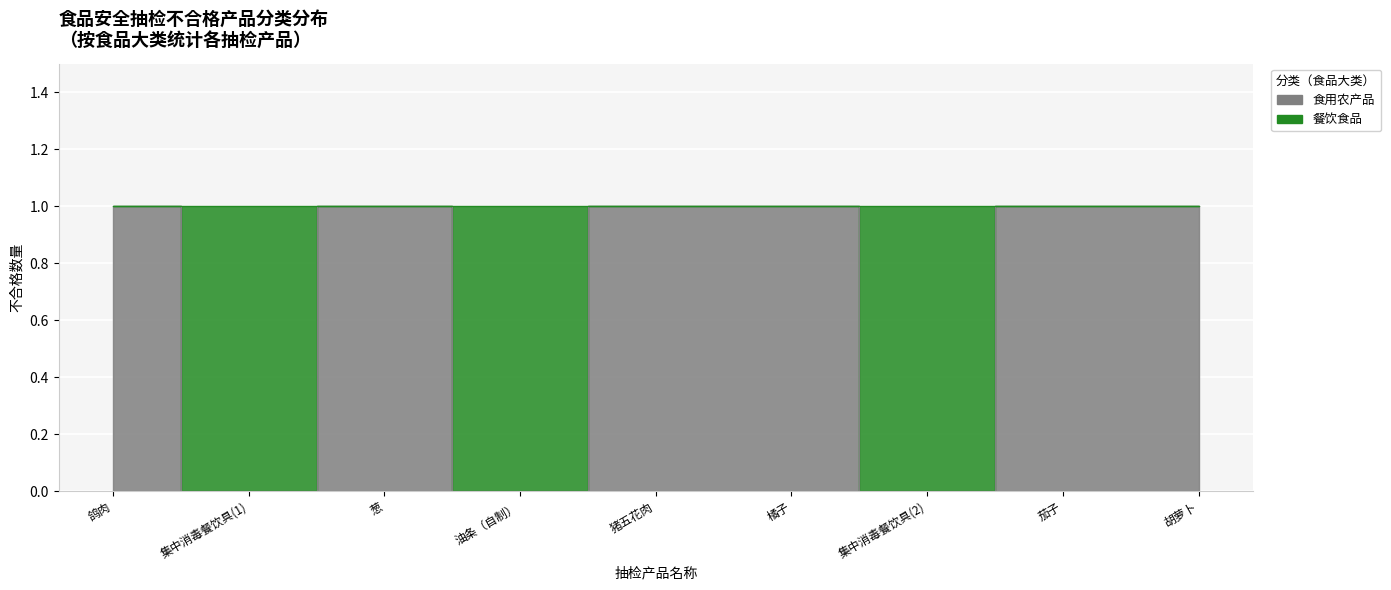

List the labels in order of value, smallest first.

集中消毒餐饮具(1), 油条（自制）, 集中消毒餐饮具(2), 鸽肉, 葱, 猪五花肉, 橘子, 茄子, 胡萝卜